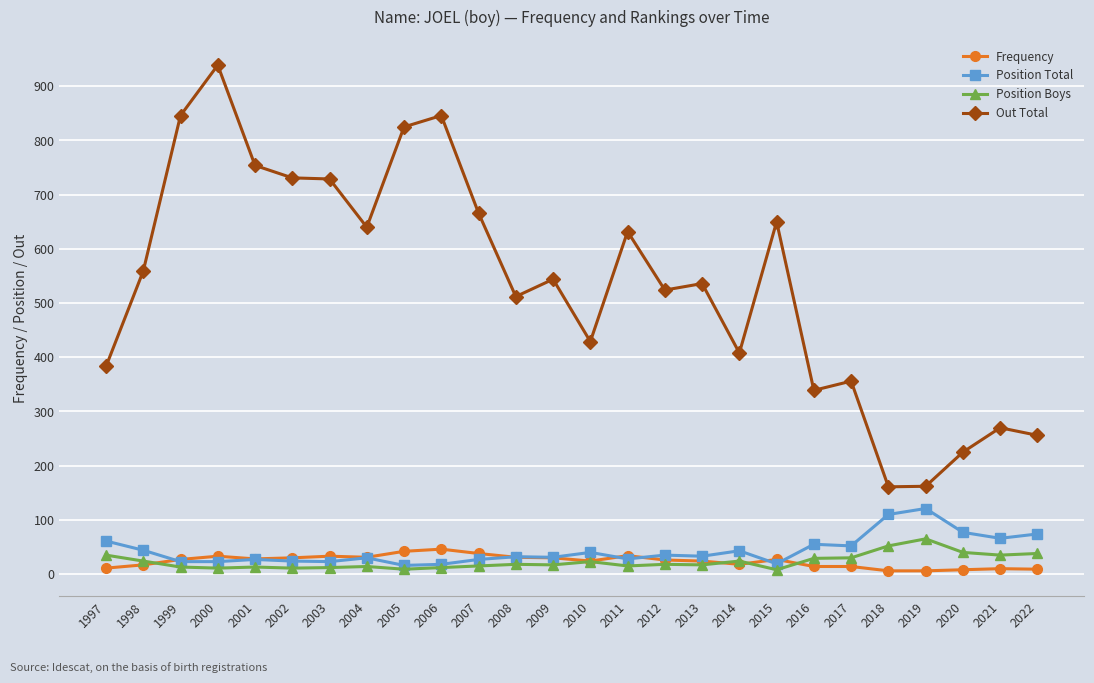

Is the value of Position Total at 2005 greater than the value of Frequency at 2006?

No